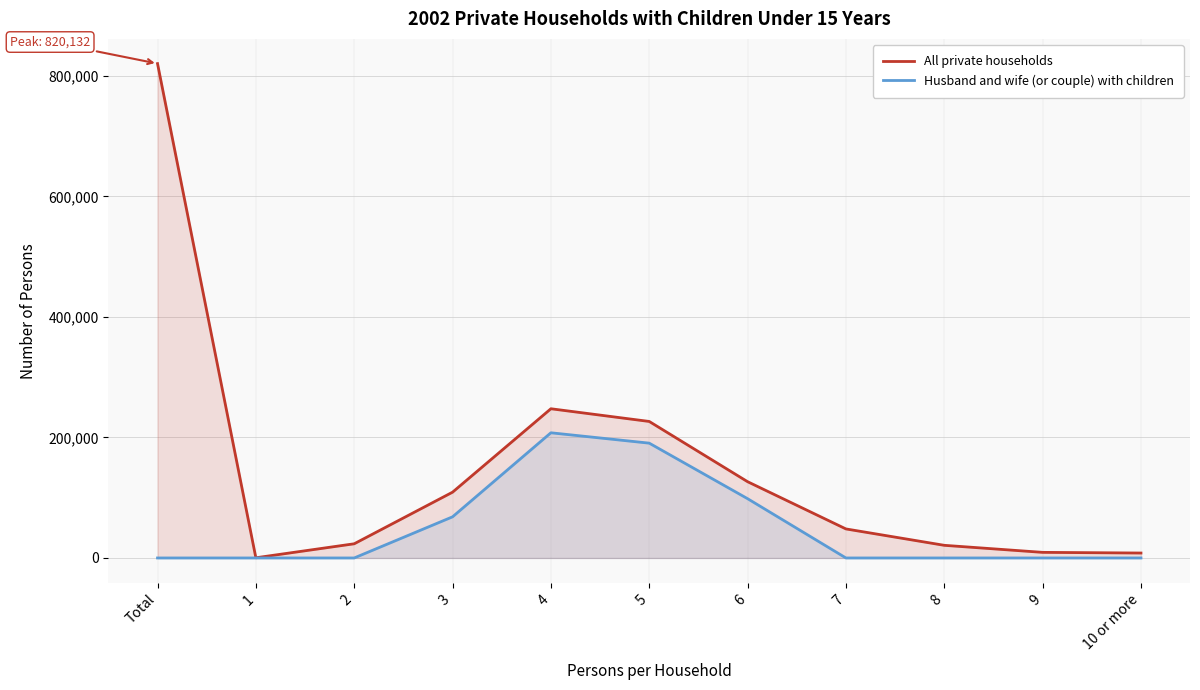

Reading right to left, list all the values displayed in this chart.

All private households: 8187	9296	20980	48165	126527	226459	247544	109133	23531	310	820132
Husband and wife (or couple) with children: 0	0	0	0	98360	190470	207680	68249	0	0	0